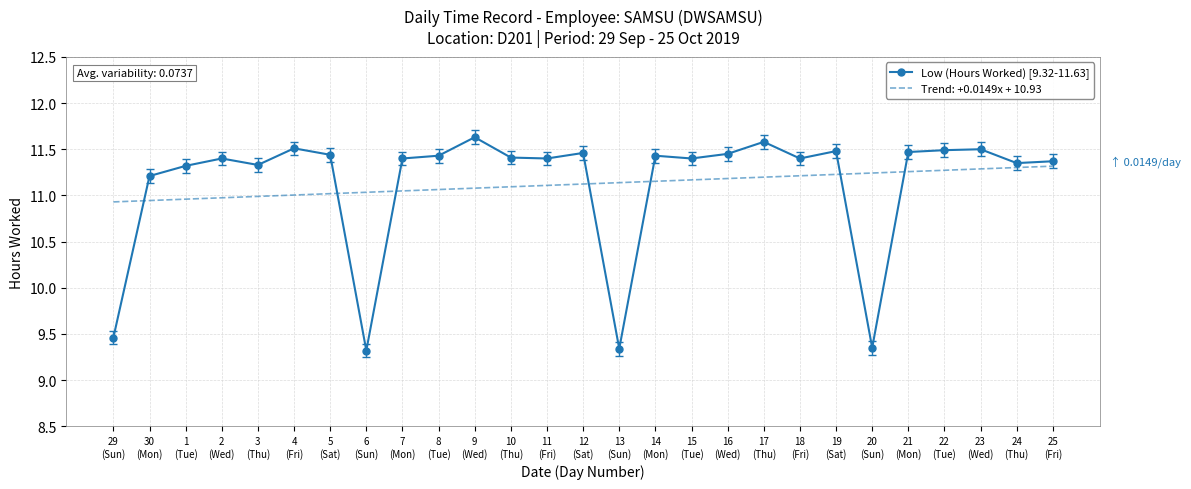

Which series has the widest spread of values?

Low (Hours Worked) [9.32-11.63]